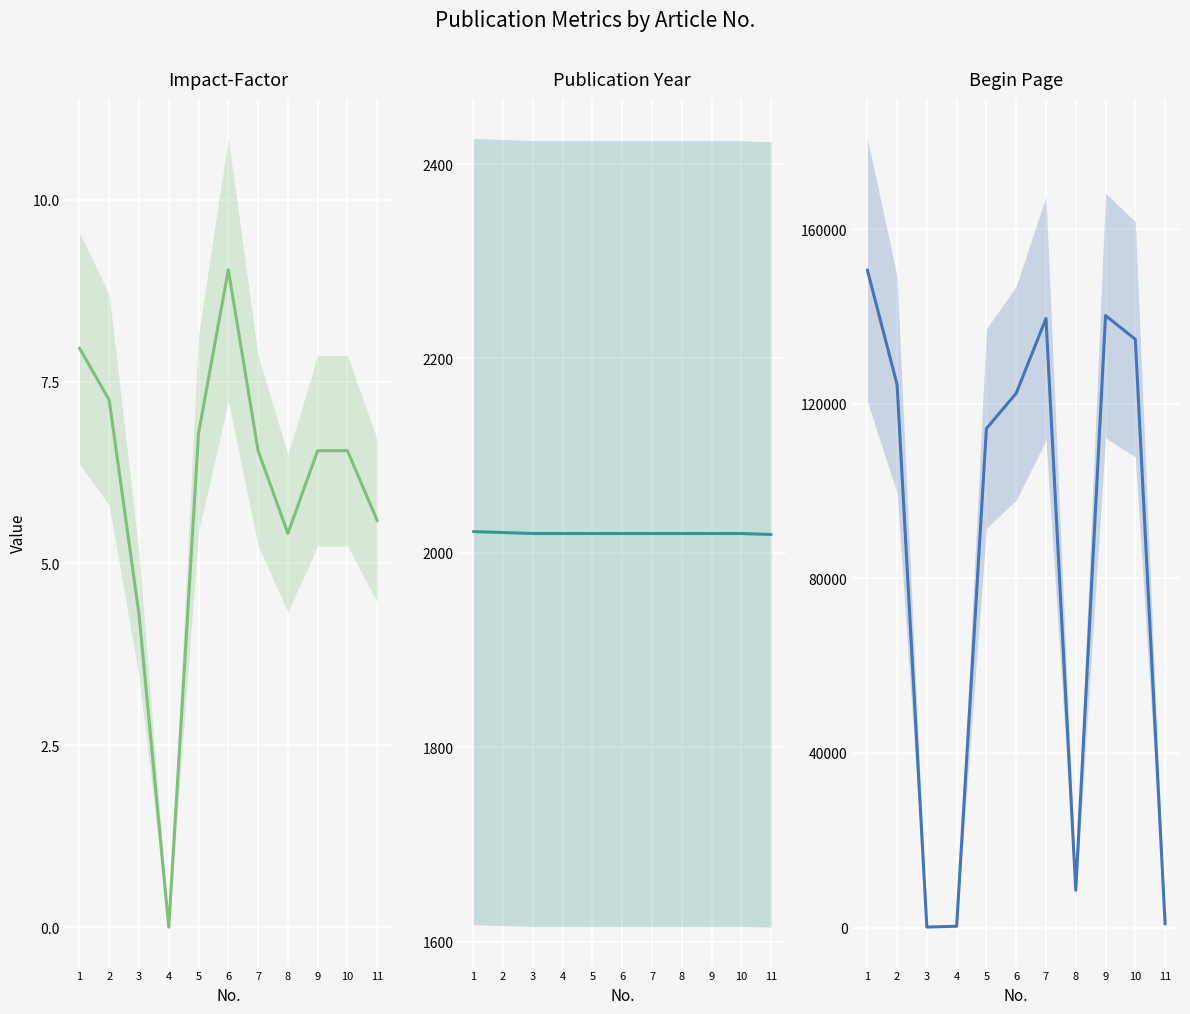

Where does the Beginpage series first go above 122405?

1